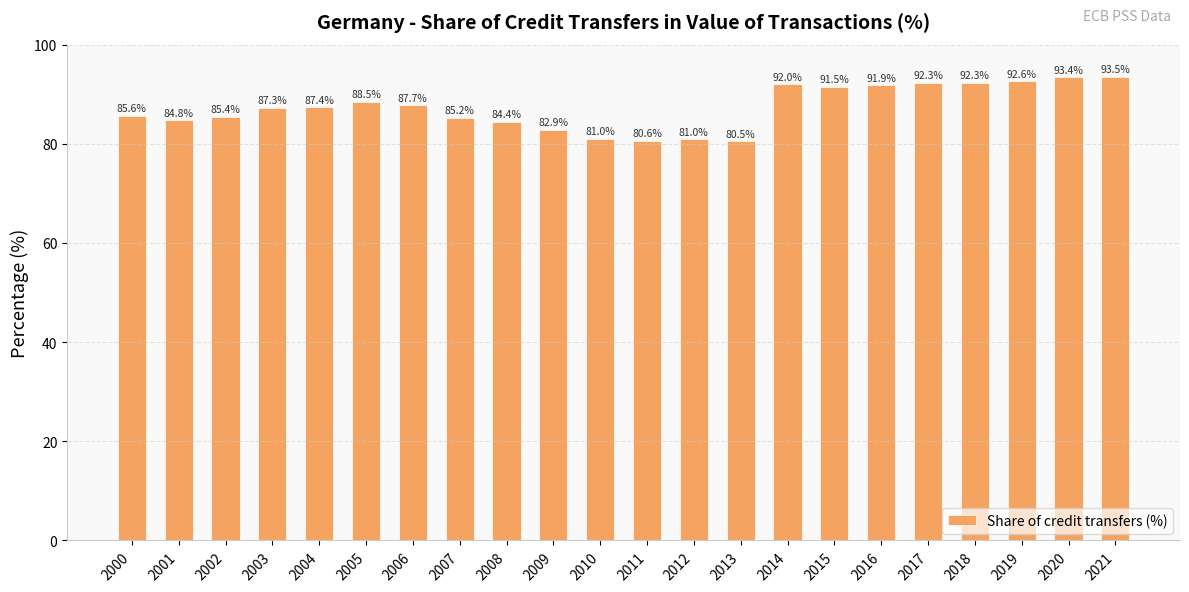

Reading right to left, transcribe all the data shown in this chart.

2021=93.5	2020=93.4	2019=92.6	2018=92.3	2017=92.3	2016=91.9	2015=91.5	2014=92.0	2013=80.5	2012=81.0	2011=80.6	2010=81.0	2009=82.9	2008=84.4	2007=85.2	2006=87.7	2005=88.5	2004=87.4	2003=87.3	2002=85.4	2001=84.8	2000=85.6